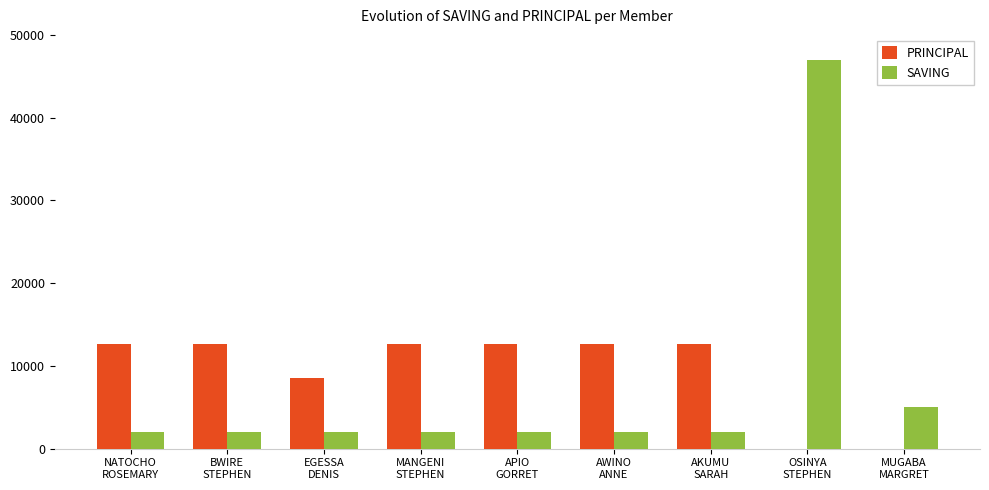

What is the greatest value displayed?

47000